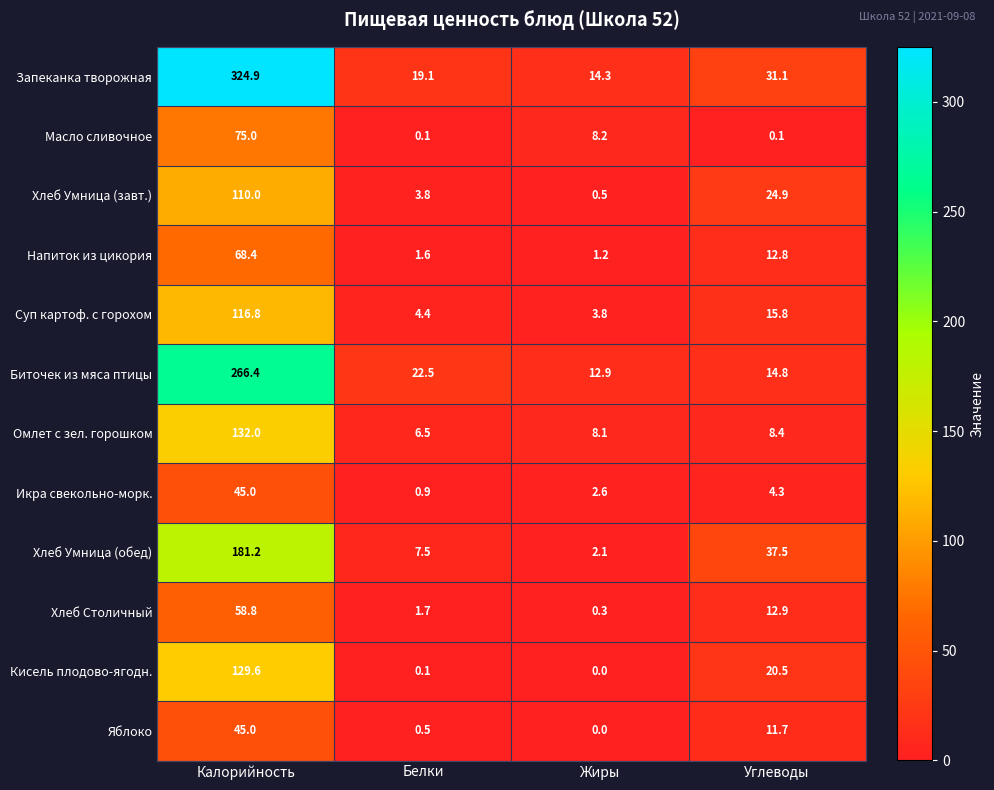

At Углеводы, list the series in order from largest to smallest.

Хлеб Умница (обед), Запеканка творожная, Хлеб Умница (завт.), Кисель плодово-ягодн., Суп картоф. с горохом, Биточек из мяса птицы, Хлеб Столичный, Напиток из цикория, Яблоко, Омлет с зел. горошком, Икра свекольно-морк., Масло сливочное